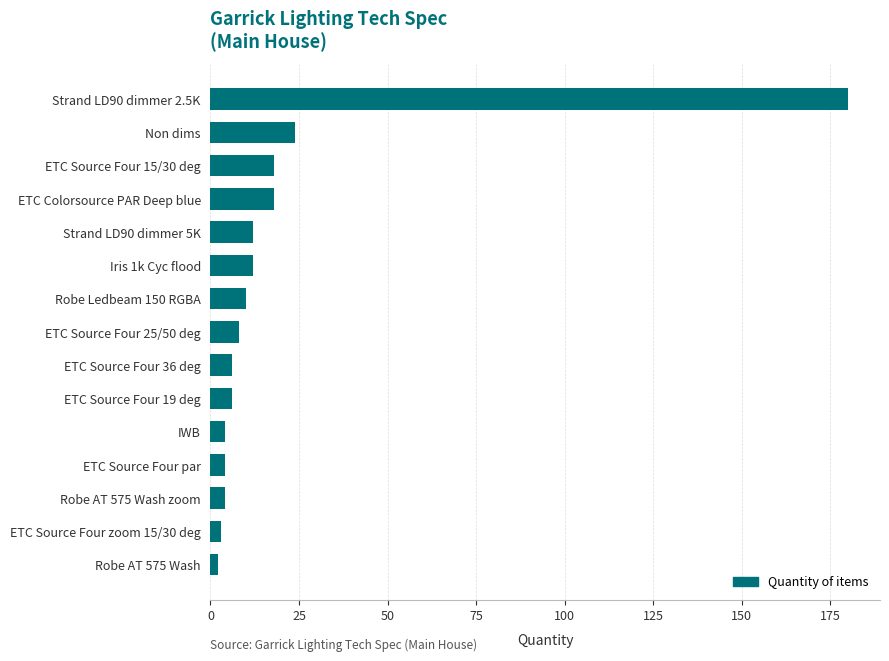

Count the number of data series in this chart.

1